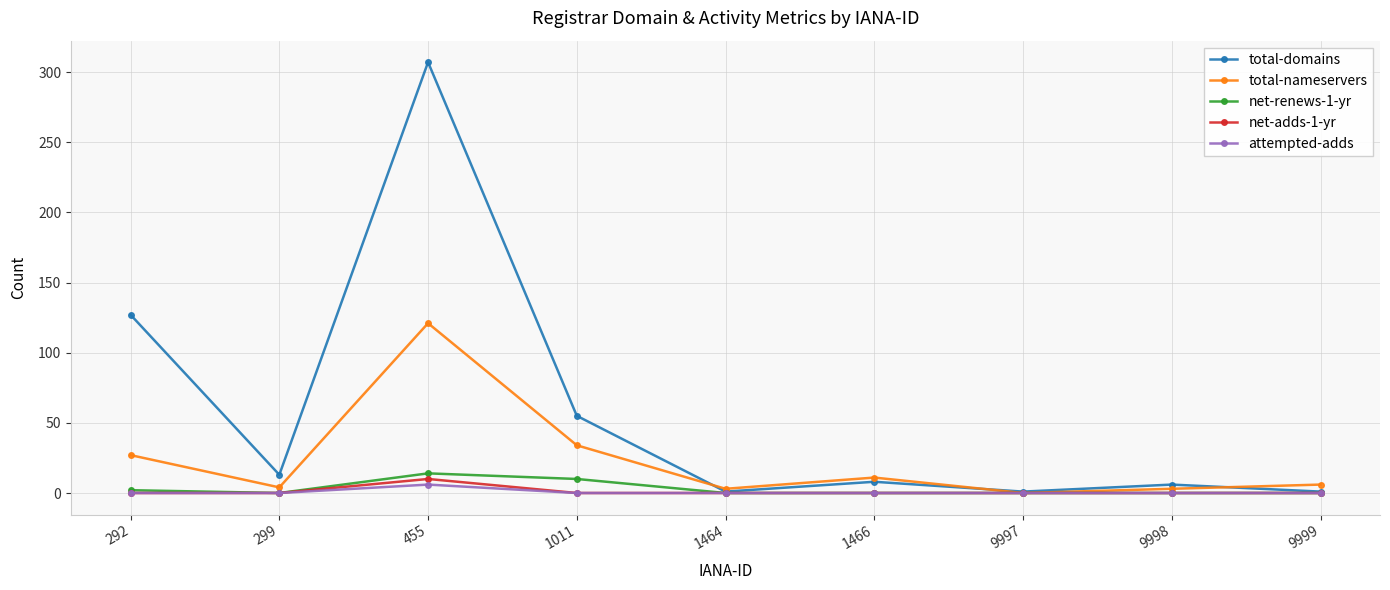

What is the maximum value shown in the chart?

307